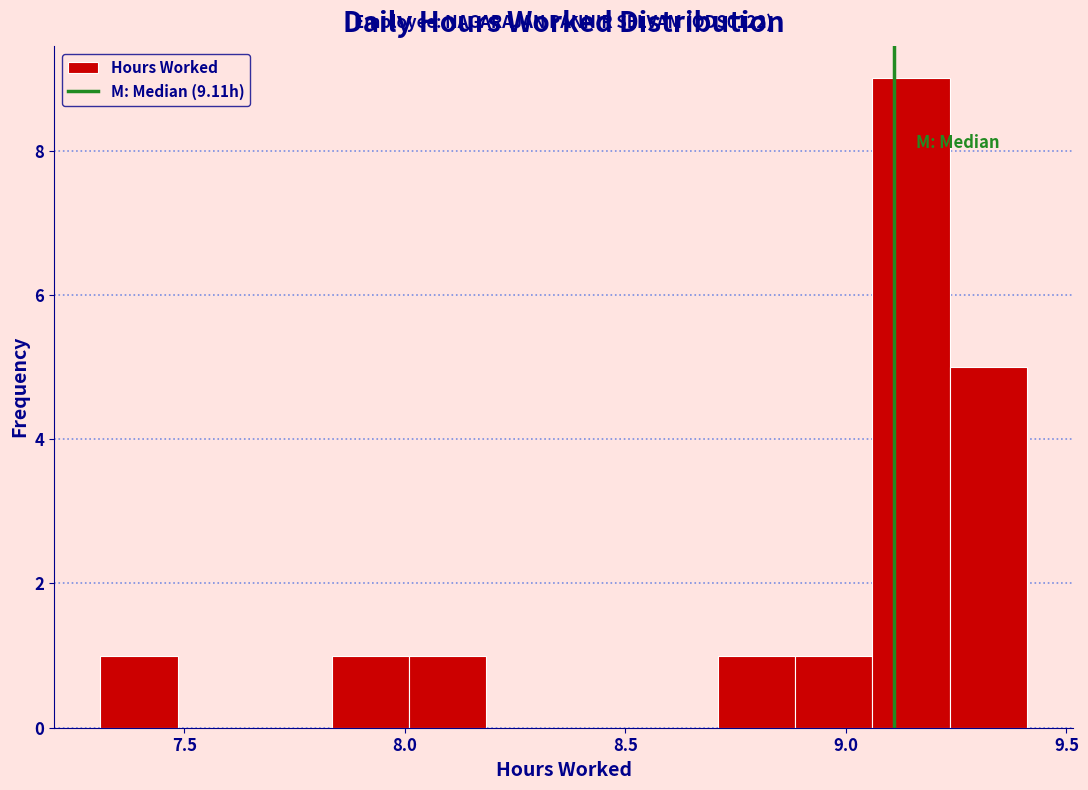

Around what value on the x-axis is the tallest bar? Give the approximate position of its centre, as read against the axis.

9.15